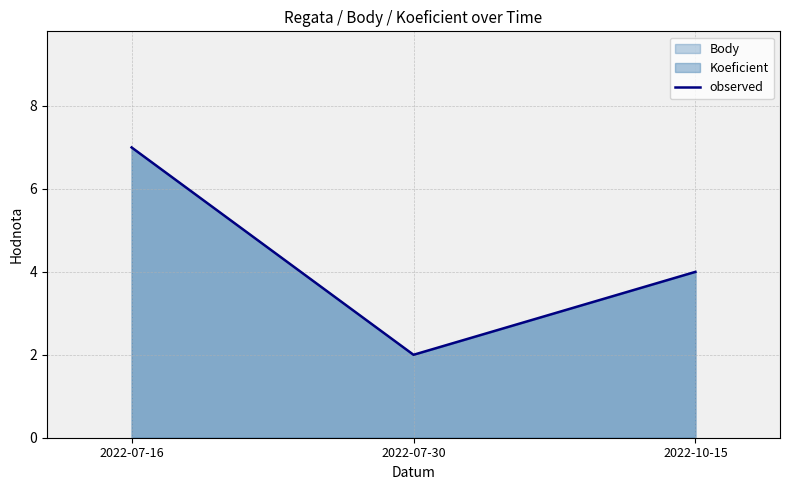

What is the ratio of the value at 2022-07-16 to the value at 2022-10-15?

1.8